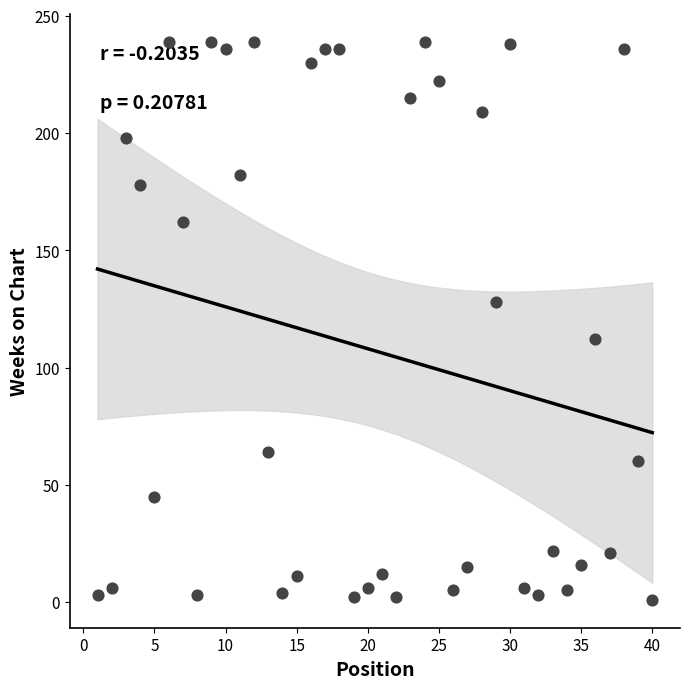

What is the range of Y values (max minus min)?

238